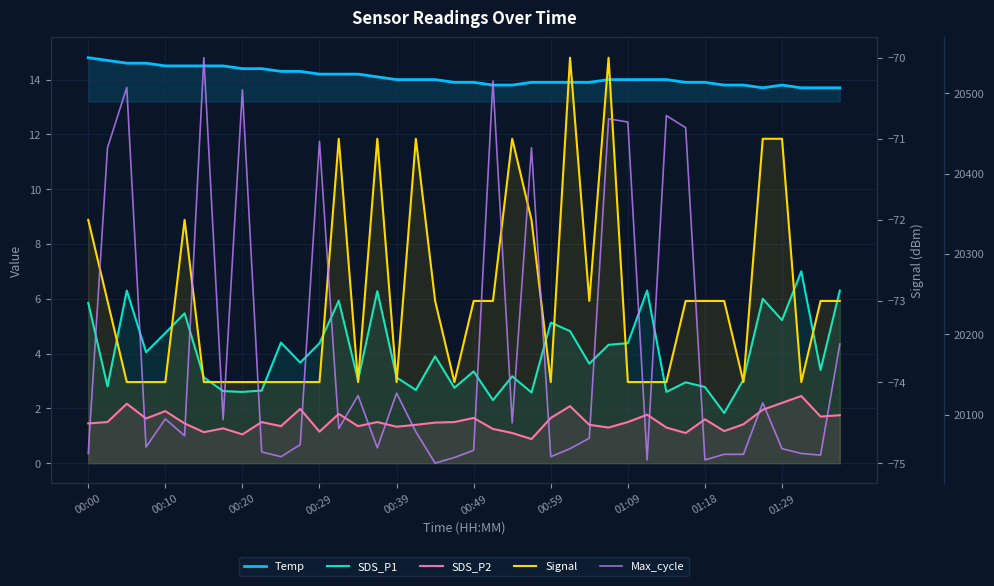

At how many categories does at least one series exceed 10966?

40